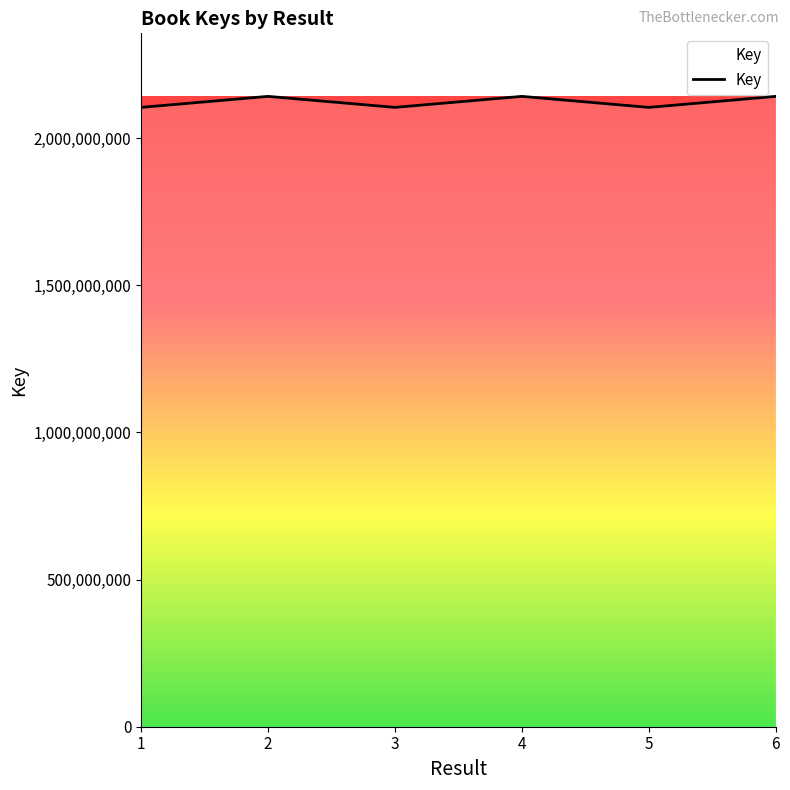

What is the minimum value shown in the chart?

2104072121